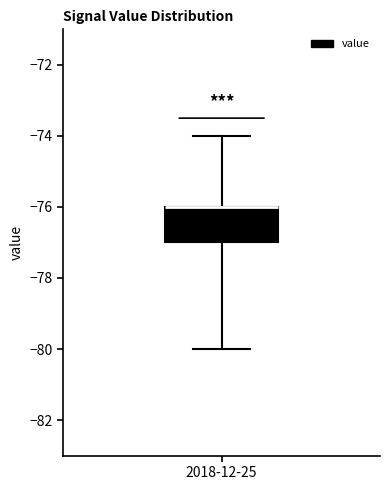

Read this box plot against the y-axis: the position of the median line, the range covered by the box, and the ends of both whiskers. The values are not printed on the chart, so give them approximately, as read against the axis.

median -76 (drawn on the box's upper edge), box -77 to -76, whiskers -80 to -74